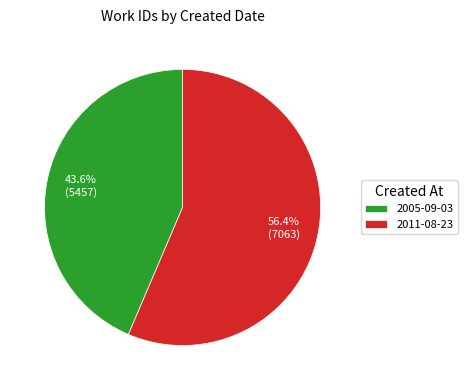

Rank the categories by value from lowest to highest.

2005-09-03, 2011-08-23